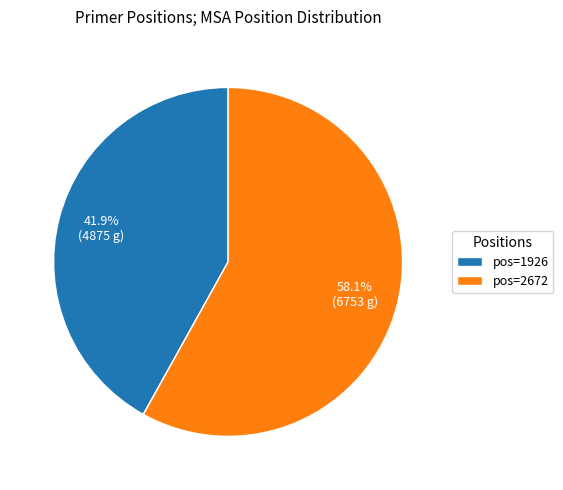

Which category accounts for the majority?

pos=2672